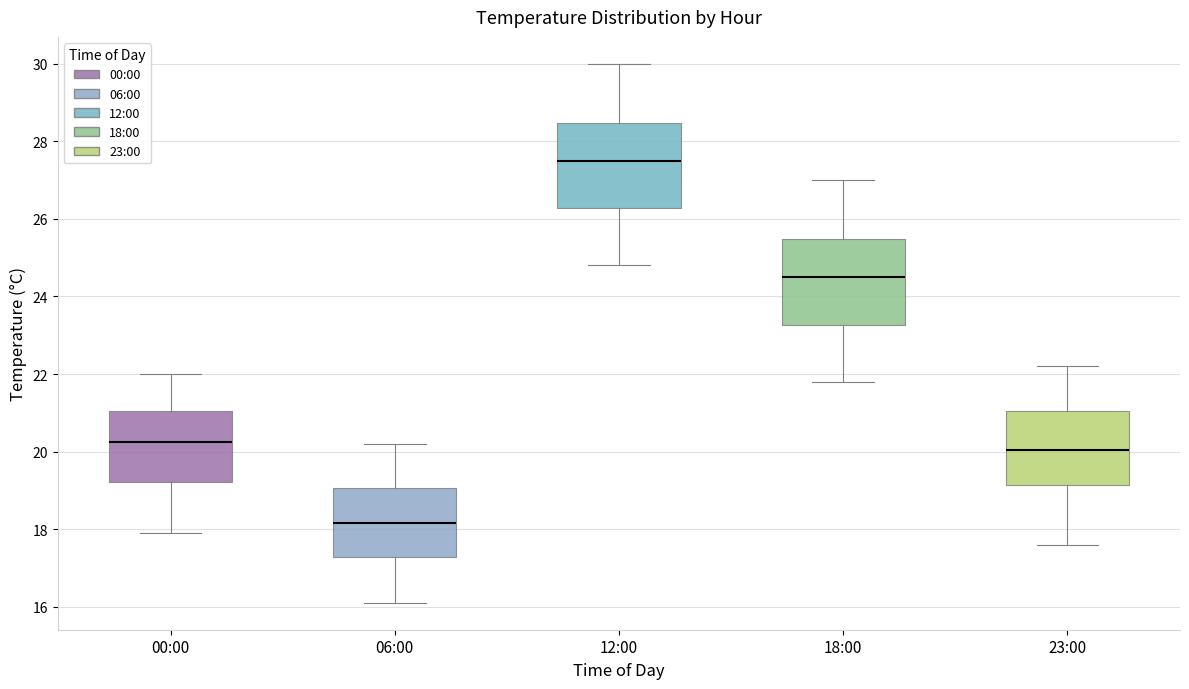

Reading left to right, read every box against the y-axis: the position of its median line, the range the box covers, and the ends of its whiskers. The values are not printed on the chart, so give them approximately, as read against the axis.

00:00: median 20.2, box 19.2 to 21.0, whiskers 18.0 to 22.0
06:00: median 18.2, box 17.2 to 19.0, whiskers 16.2 to 20.2
12:00: median 27.6, box 26.2 to 28.4, whiskers 24.8 to 30.0
18:00: median 24.6, box 23.2 to 25.4, whiskers 21.8 to 27.0
23:00: median 20.0, box 19.2 to 21.0, whiskers 17.6 to 22.2